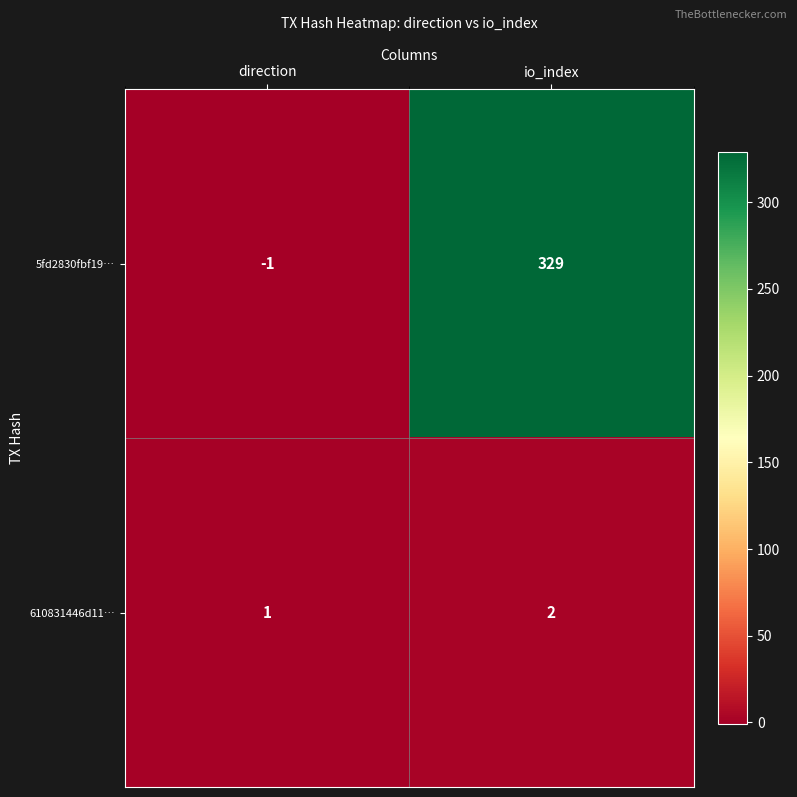

Reading left to right, what are all the values shown in this chart?

5fd2830fbf19…: -1	329
610831446d11…: 1	2